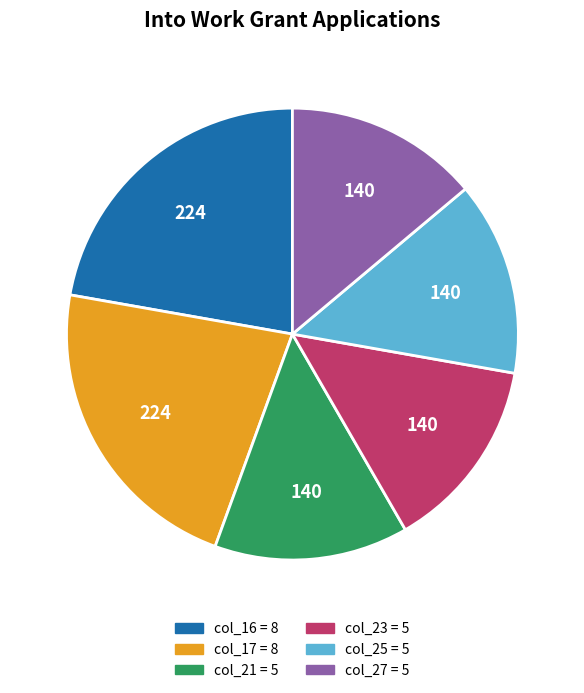

Is it true that col_23 = 5 is 14% of the pie?

True